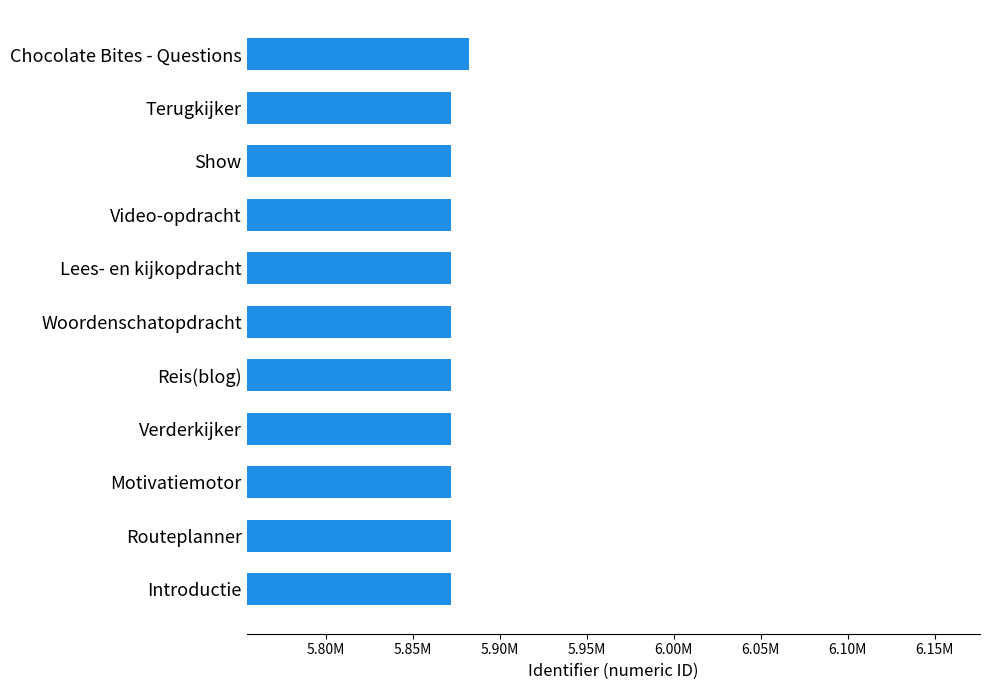

What is the maximum value shown in the chart?

5882053